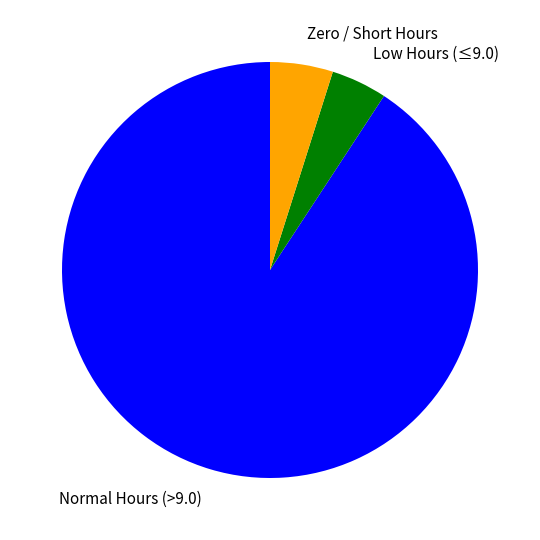

Is there any slice that represents more than half of the pie?

Yes